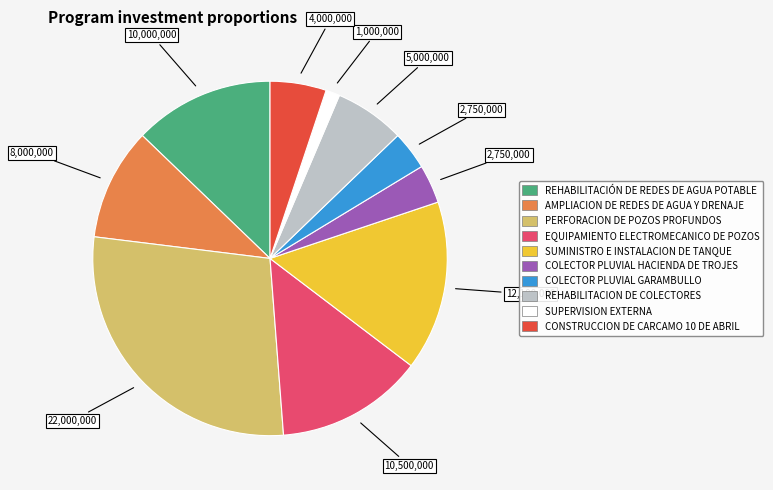

How many slices are in this pie chart?

10